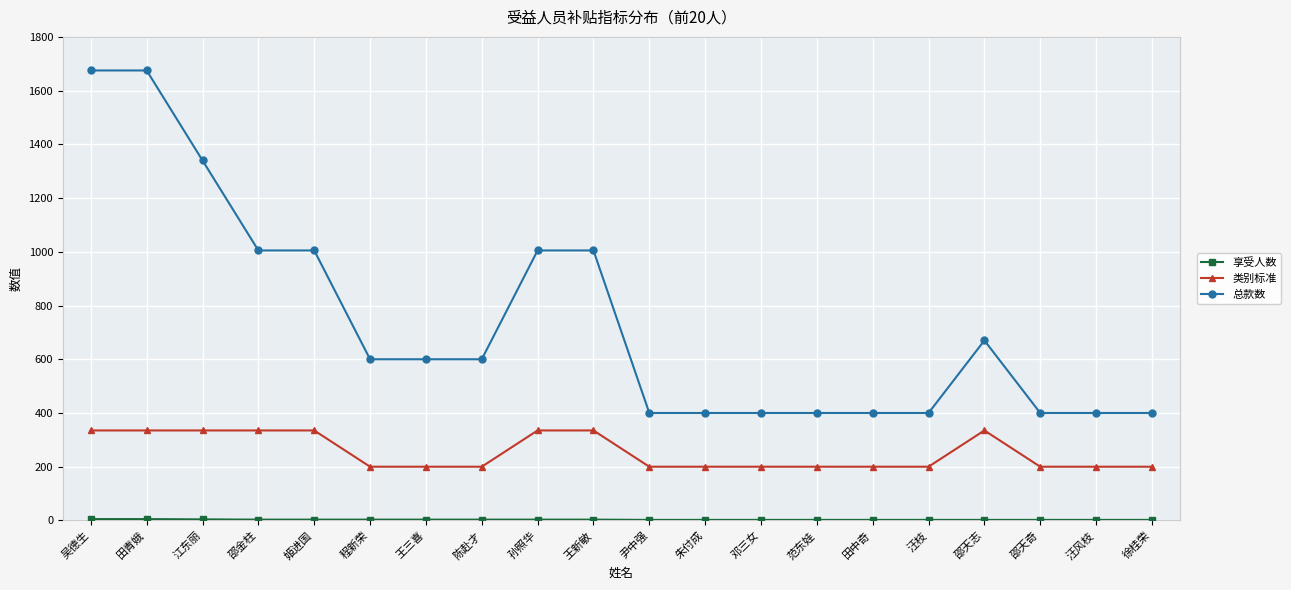

What is the label of the 16th point from the right?

姬进国